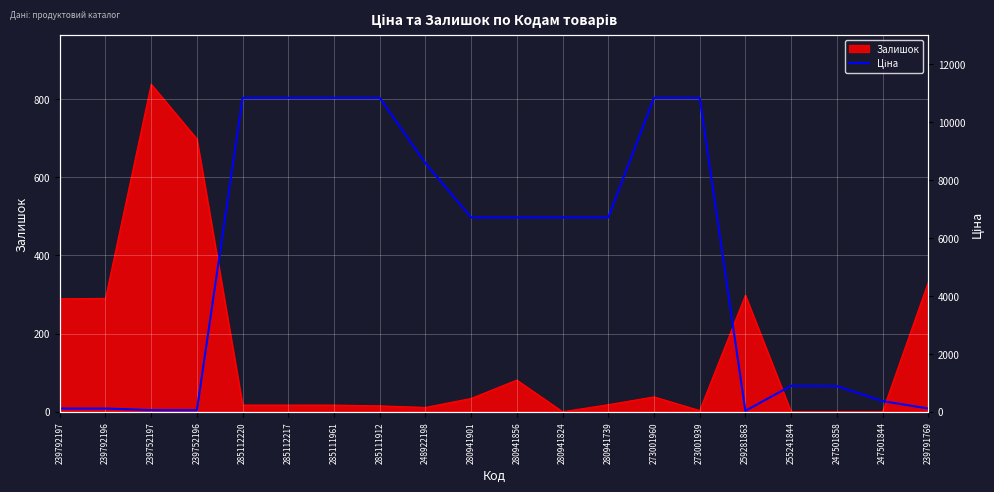

The value of Залишок at 239792196 is 82. True or false?

False